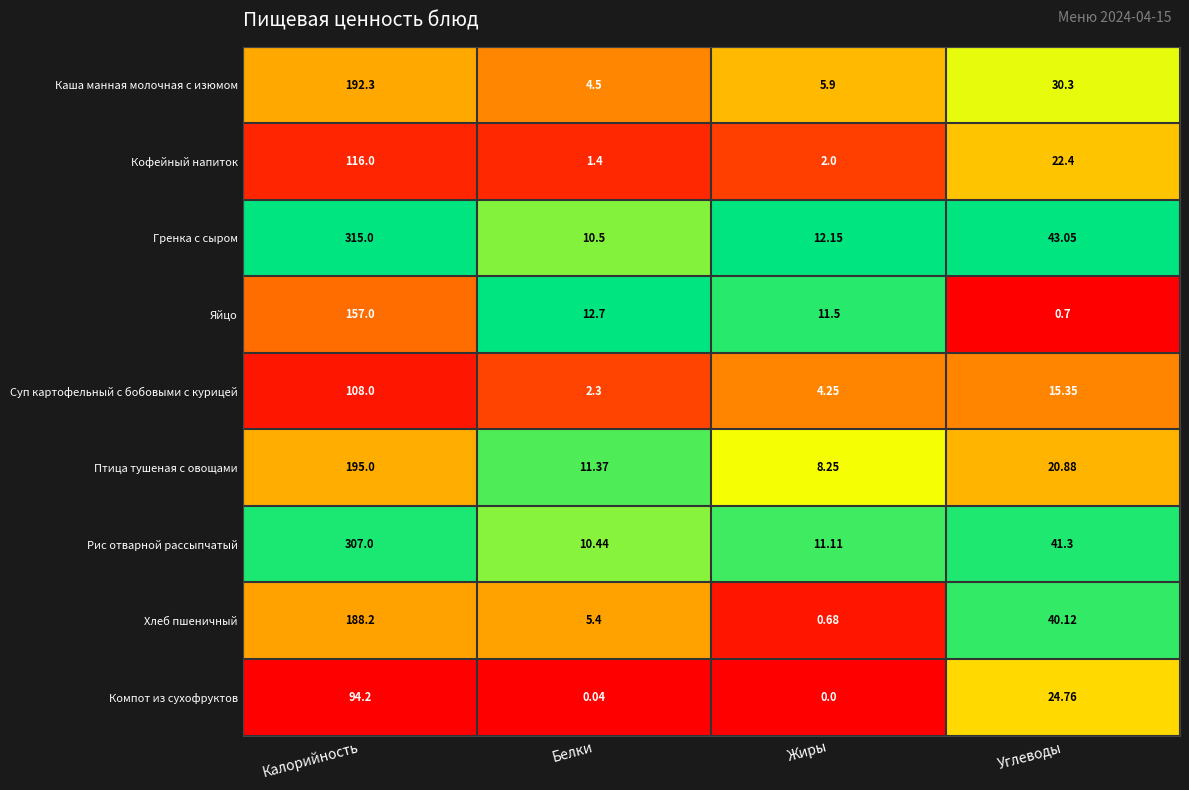

Which series changed the most between Белки and Жиры?

Хлеб пшеничный